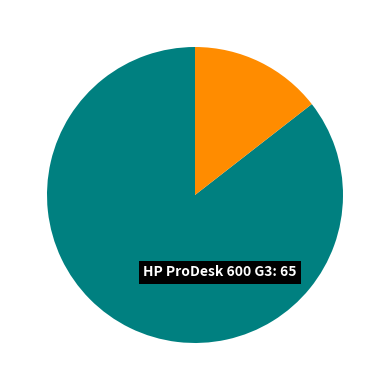

What is the smallest slice in the pie chart?

Lenovo ThinkCentre Edge 72